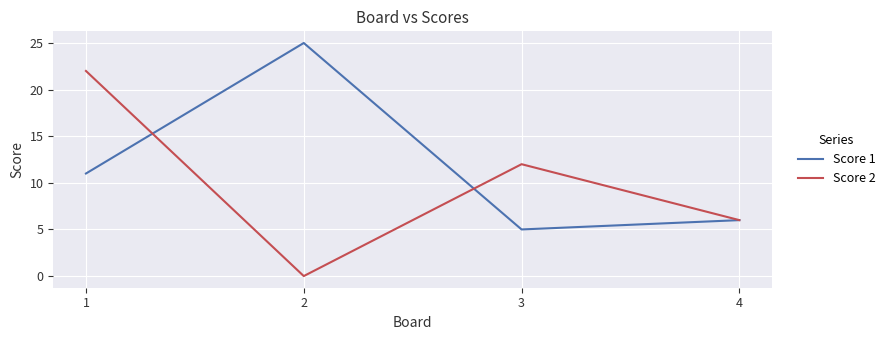

Between which two adjacent categories do Score 2 and Score 1 first intersect?

1 and 2